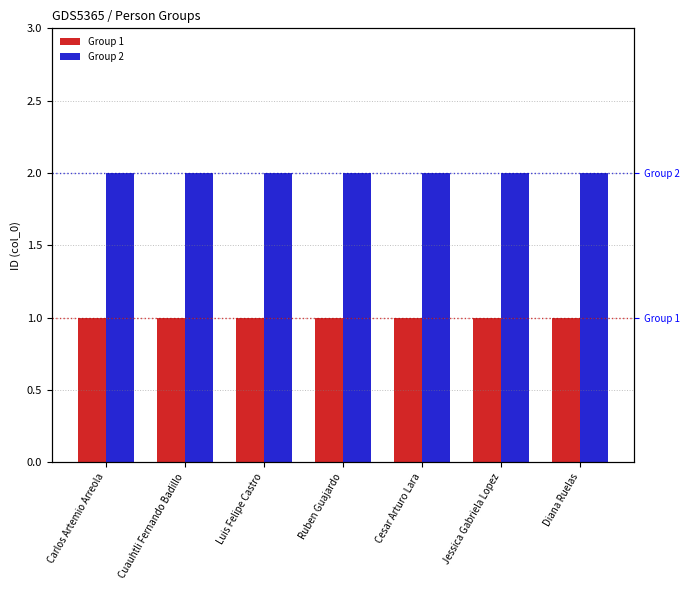

How many distinct data groups are displayed?

2